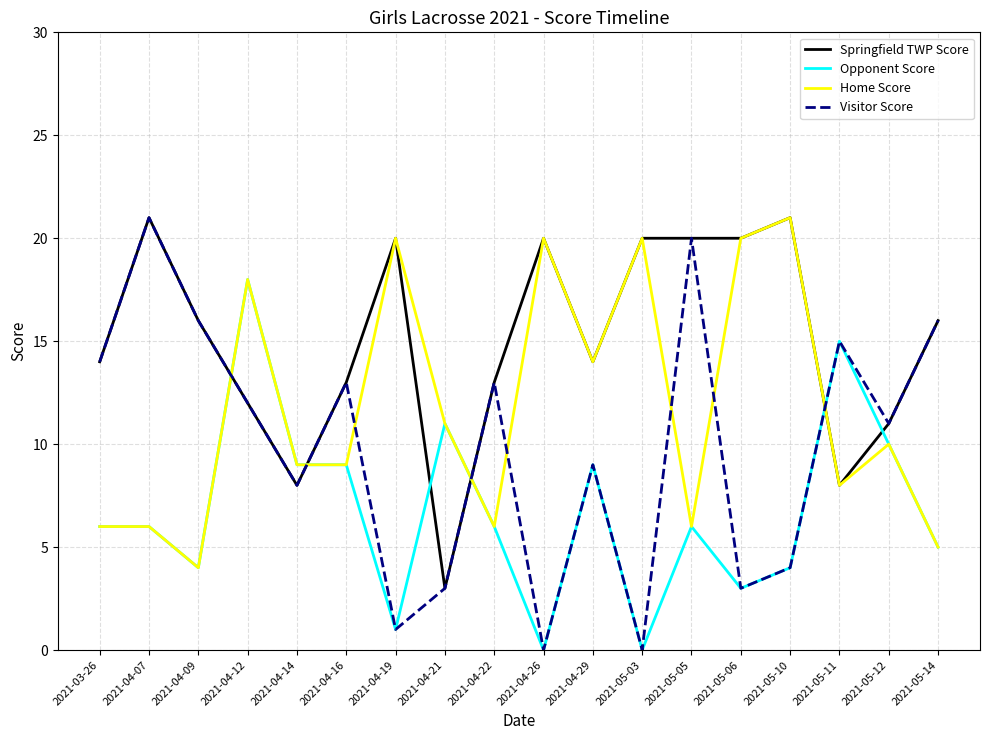

The value of Opponent Score at 2021-04-21 is 17. True or false?

False